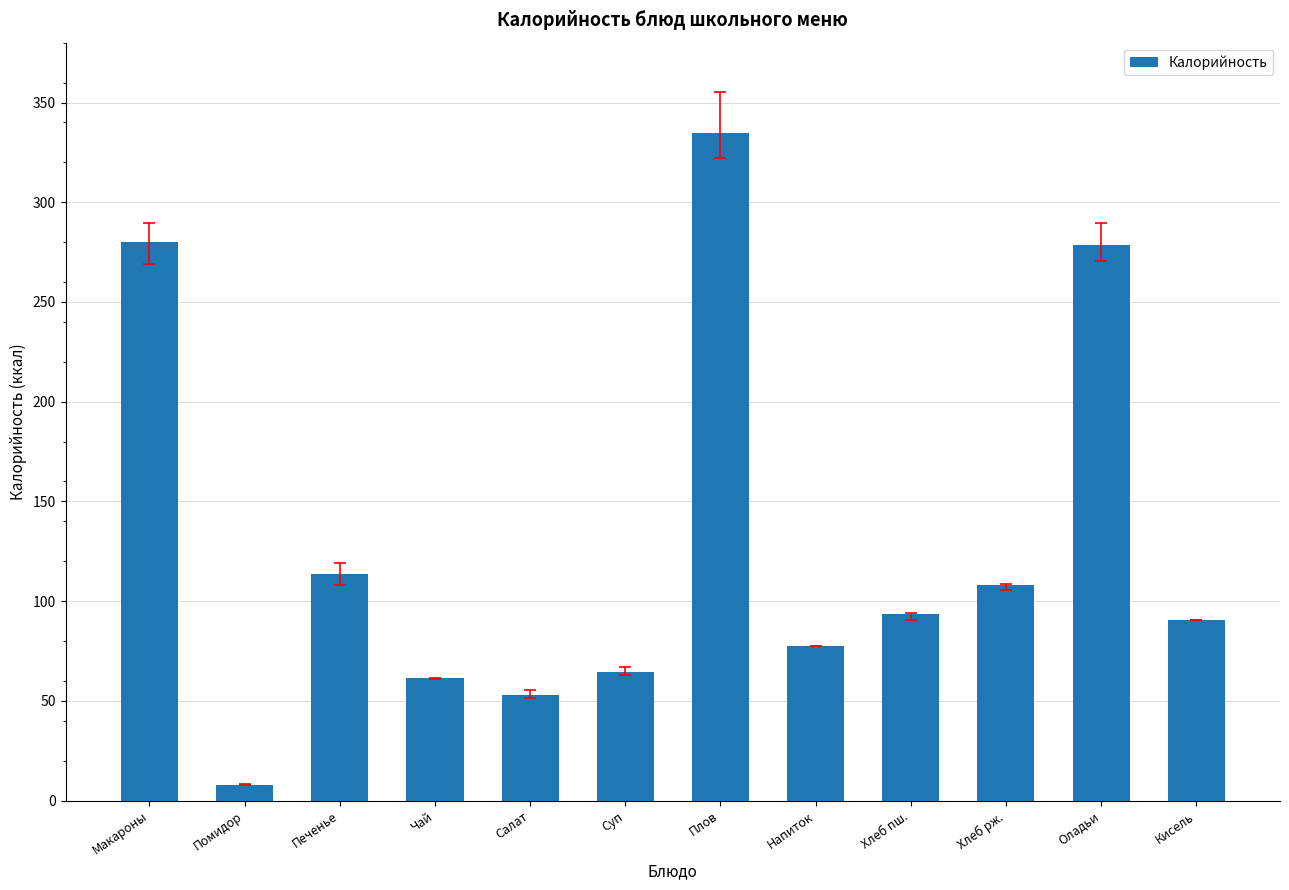

What position from the right is Напиток?

5